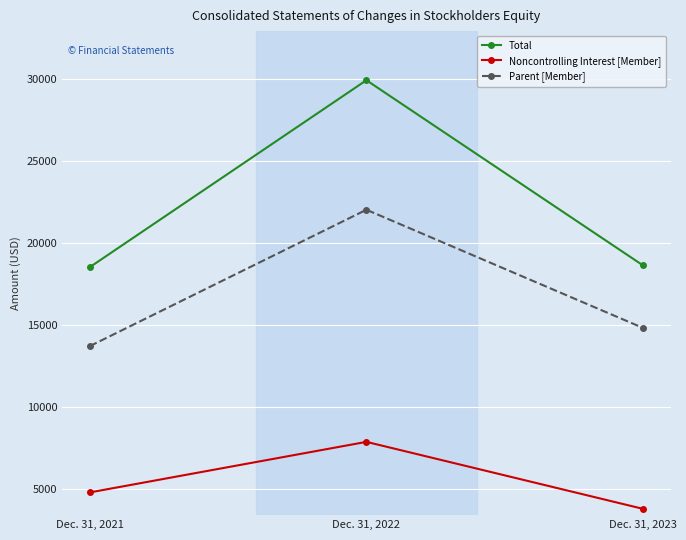

The value of Total at Dec. 31, 2023 is 18624. True or false?

True